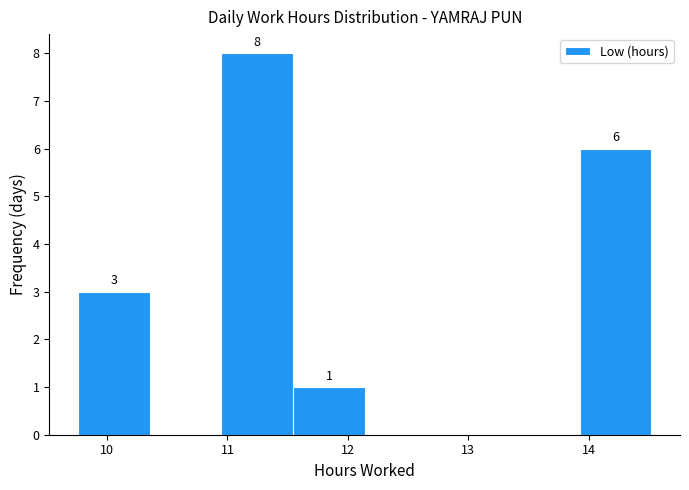

Over which range of the x-axis is the bar tallest?

11.0 to 11.5